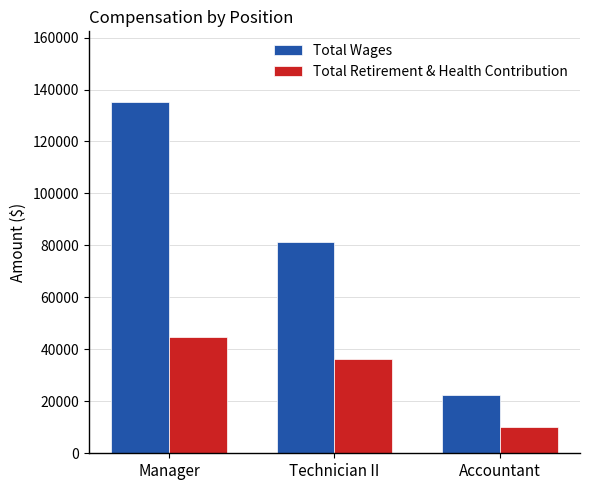

What are all the series names shown in the legend?

Total Wages, Total Retirement & Health Contribution